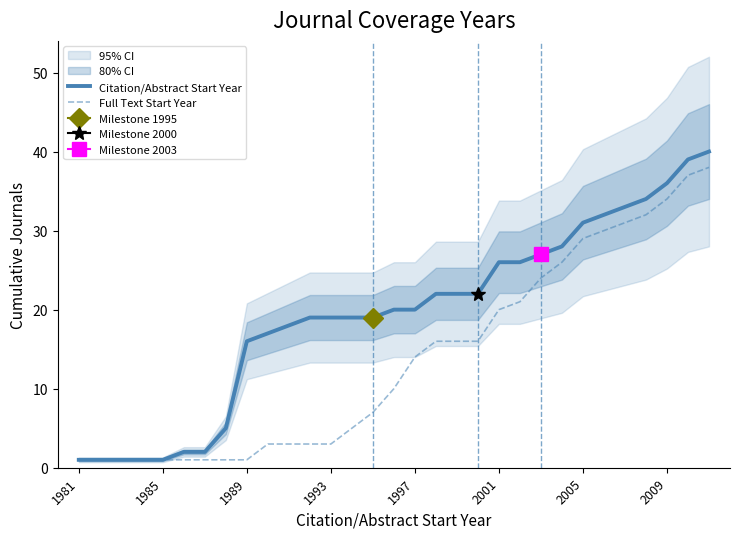

Is it true that Citation/Abstract Start Year equals 45 at 2001?

False